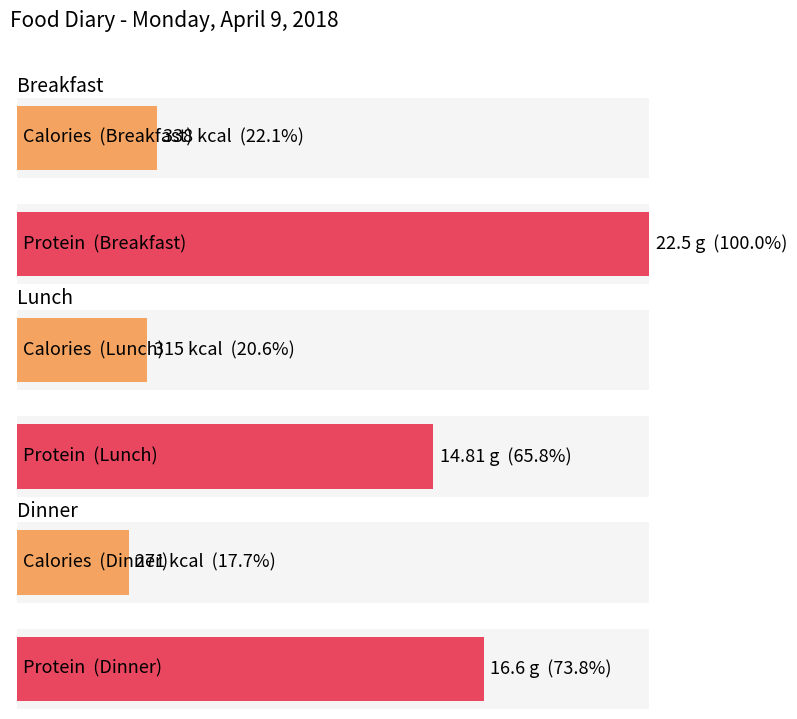

Which series has the largest range (max minus min)?

Calories (kcal)